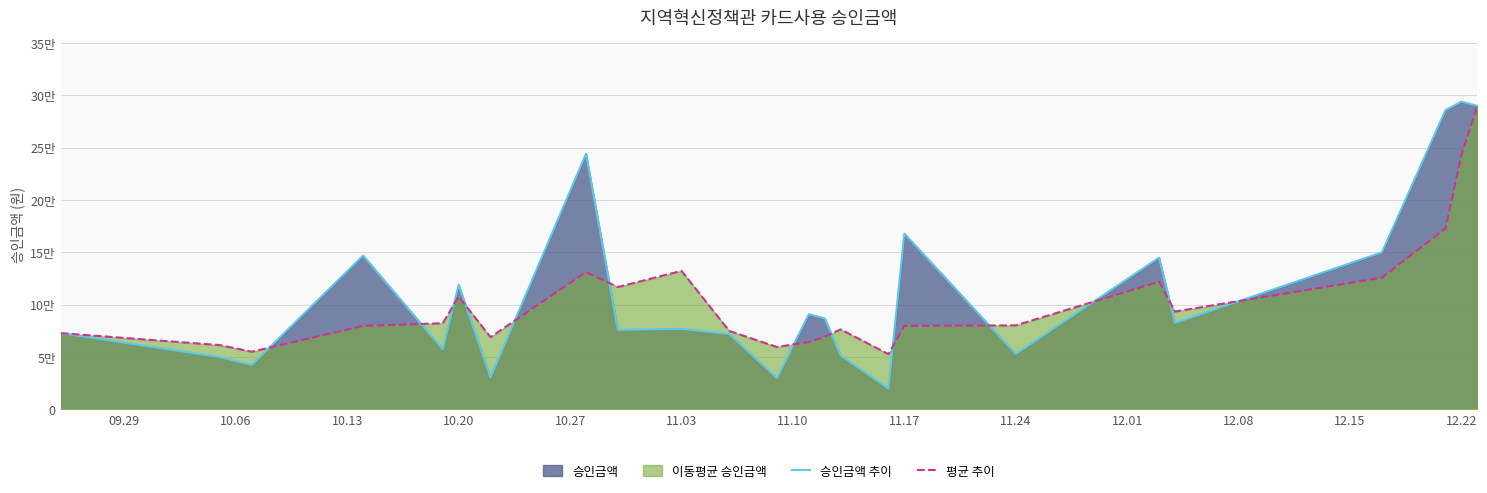

At how many categories does at least one series exceed 119499?

9